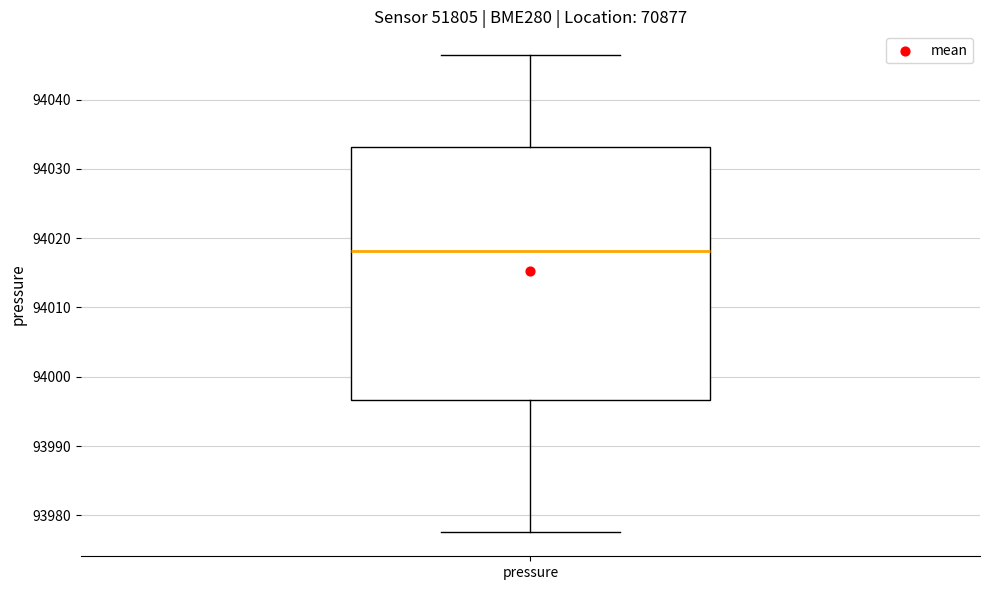

Read this box plot against the y-axis: the position of the median line, the range covered by the box, and the ends of both whiskers. The values are not printed on the chart, so give them approximately, as read against the axis.

median 94018, box 93997 to 94033, whiskers 93978 to 94046